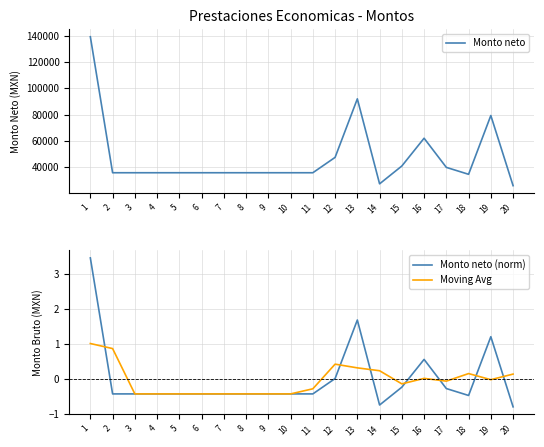

Reading left to right, what are all the values shown in this chart?

Monto neto: 139270.7	35866.7	35866.7	35866.7	35866.7	35866.7	35866.7	35866.7	35866.7	35866.7	35866.7	47544.1	92050.0	27423.6	40986.3	62101.3	39940.0	34679.3	79364.6	26037.3
Monto neto (norm): 3.5	-0.4	-0.4	-0.4	-0.4	-0.4	-0.4	-0.4	-0.4	-0.4	-0.4	0.0	1.7	-0.8	-0.2	0.6	-0.3	-0.5	1.2	-0.8
Moving Avg: 1.0	0.9	-0.4	-0.4	-0.4	-0.4	-0.4	-0.4	-0.4	-0.4	-0.3	0.4	0.3	0.2	-0.1	0.0	-0.1	0.1	-0.0	0.1